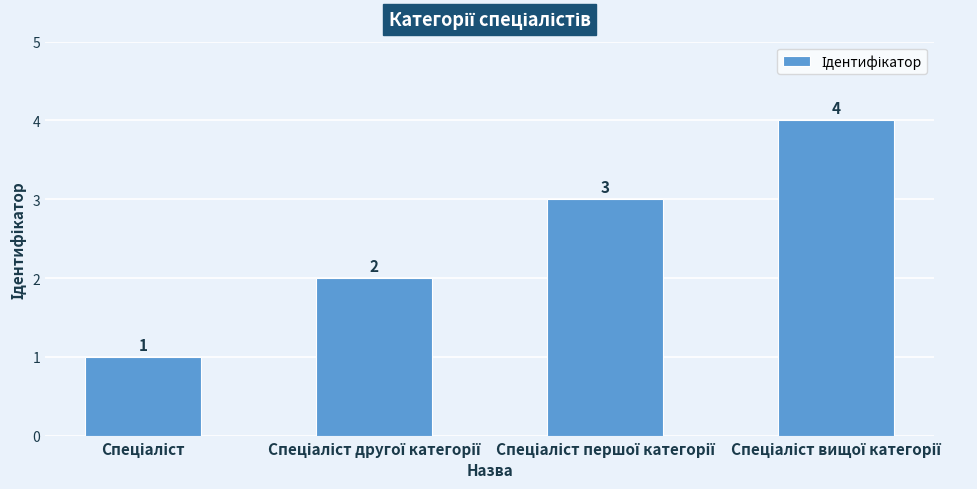

What is the difference between the maximum and minimum values?

3